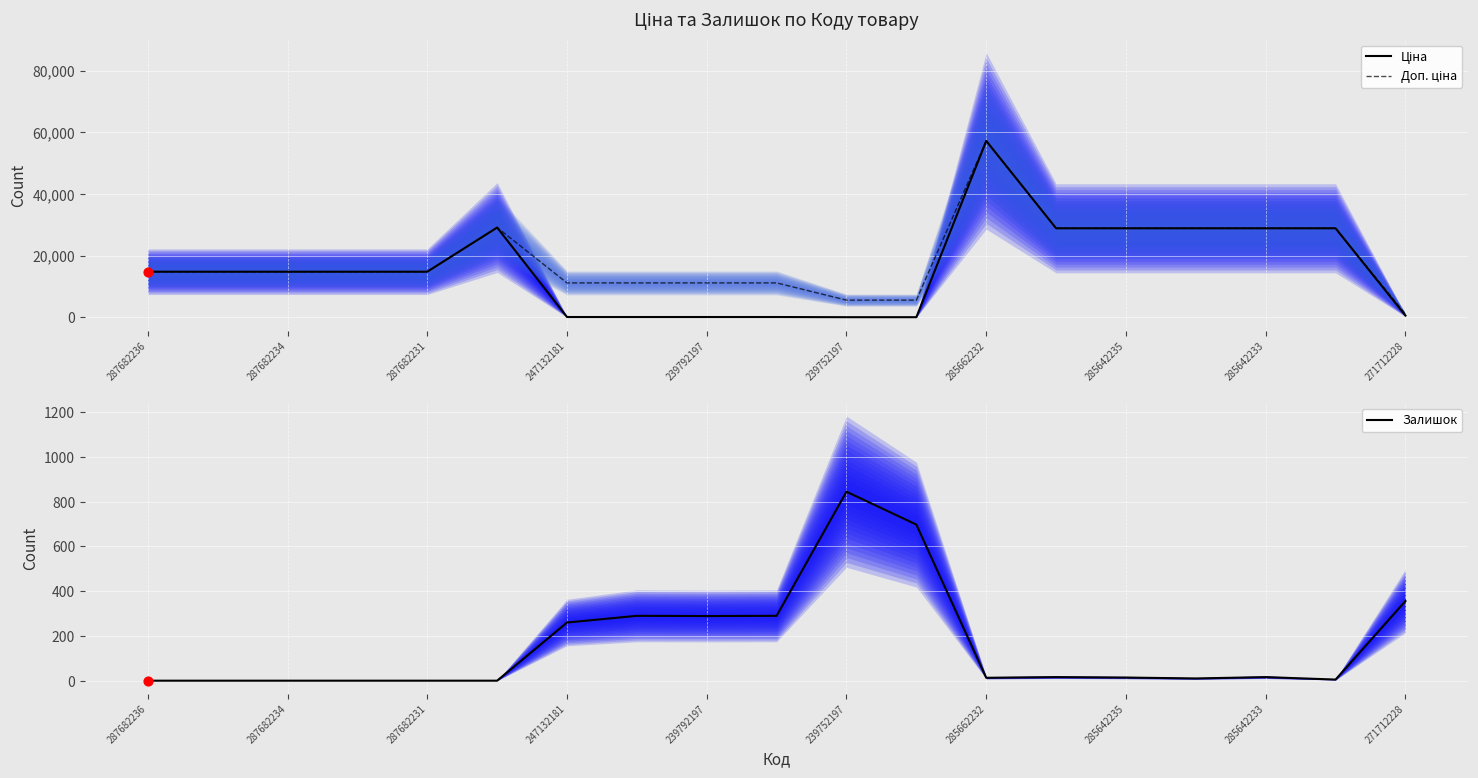

What are all the series names shown in the legend?

Ціна, Доп. ціна, Залишок